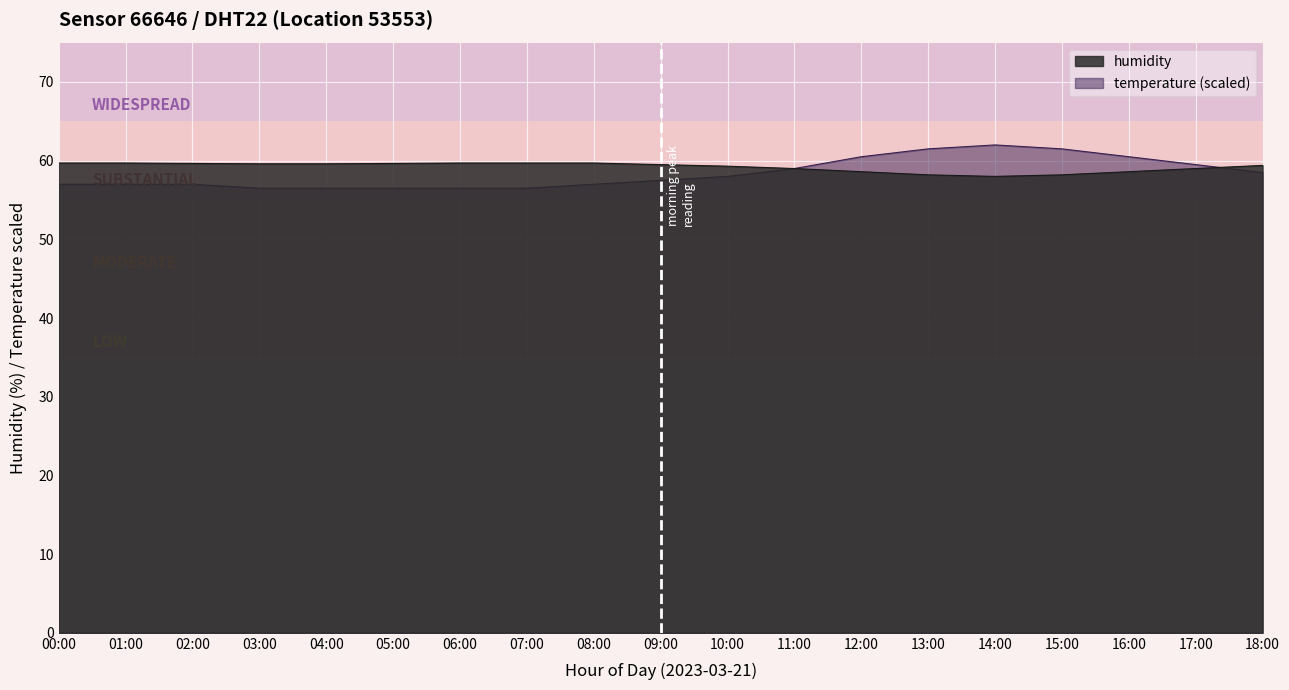

List the series in order of their overall mean, highest first.

humidity, temperature (scaled)